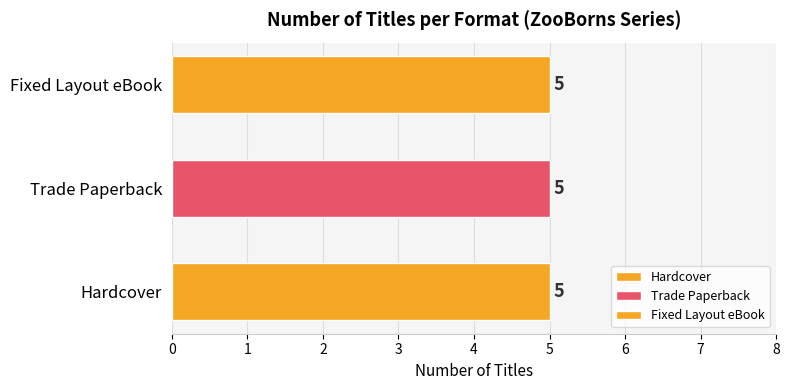

Does the chart contain any negative values?

No